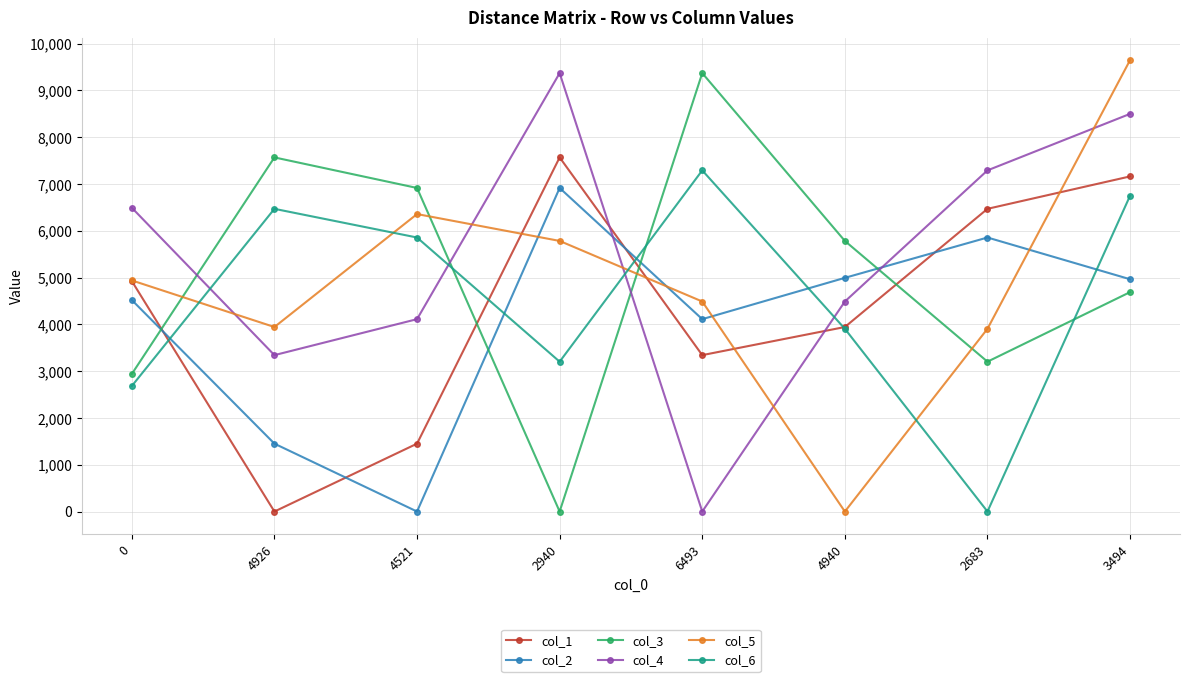

The col_1 series shows 5727 at 4940. True or false?

False